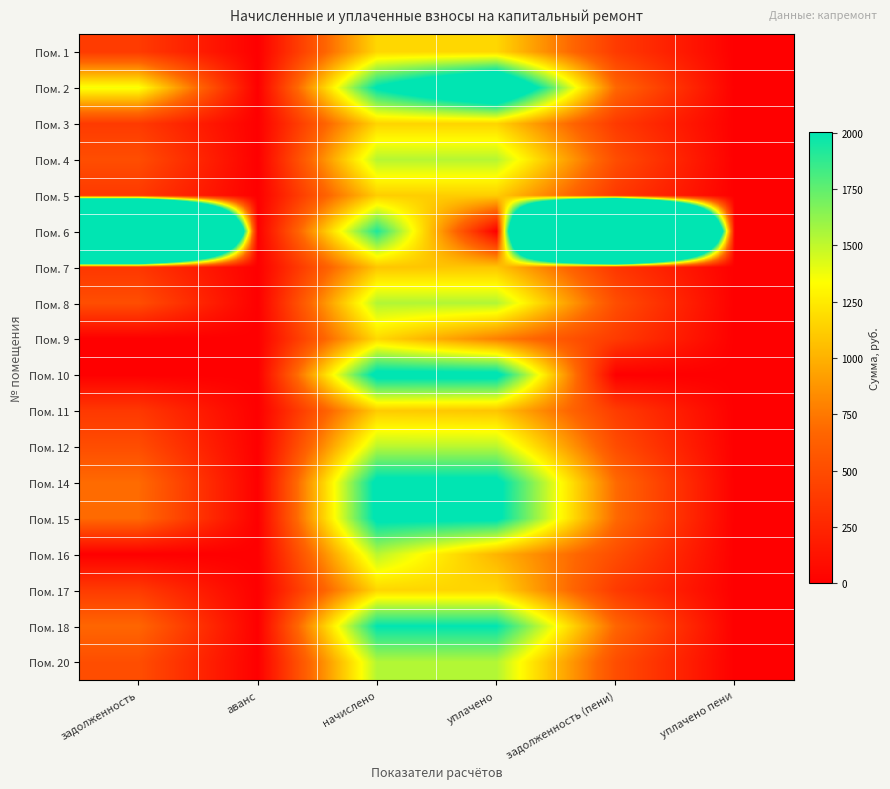

Between начислено and уплачено, which is larger?

начислено